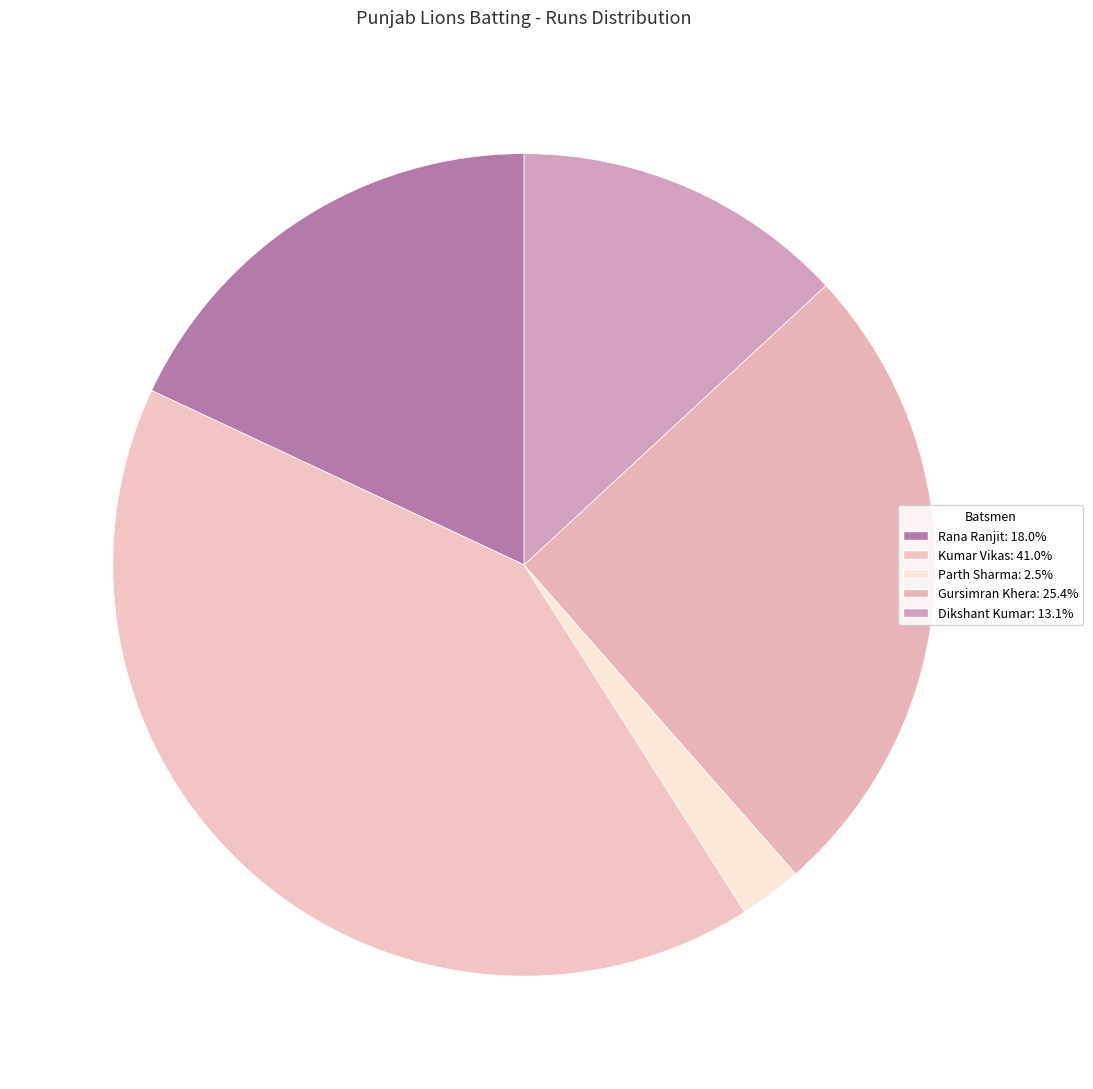

Which slice is the smallest?

Parth Sharma